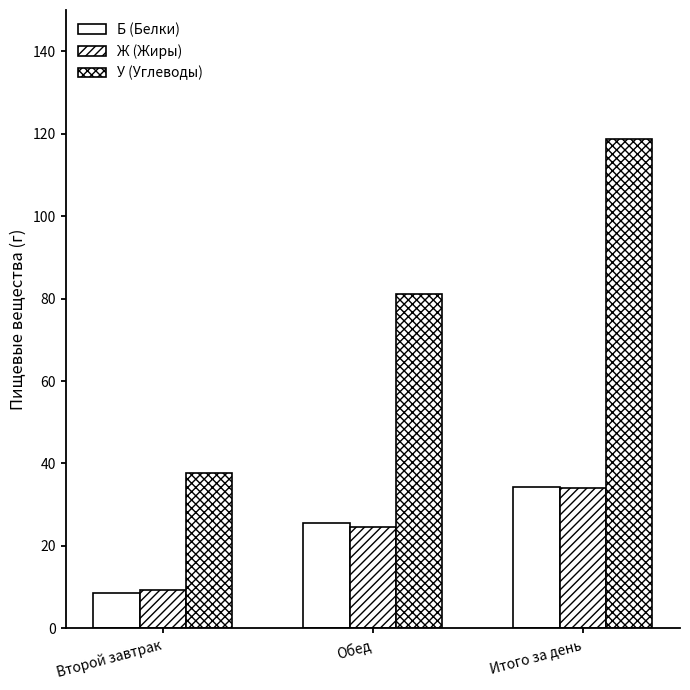

Where does the У (Углеводы) series first go above 81?

Итого за день